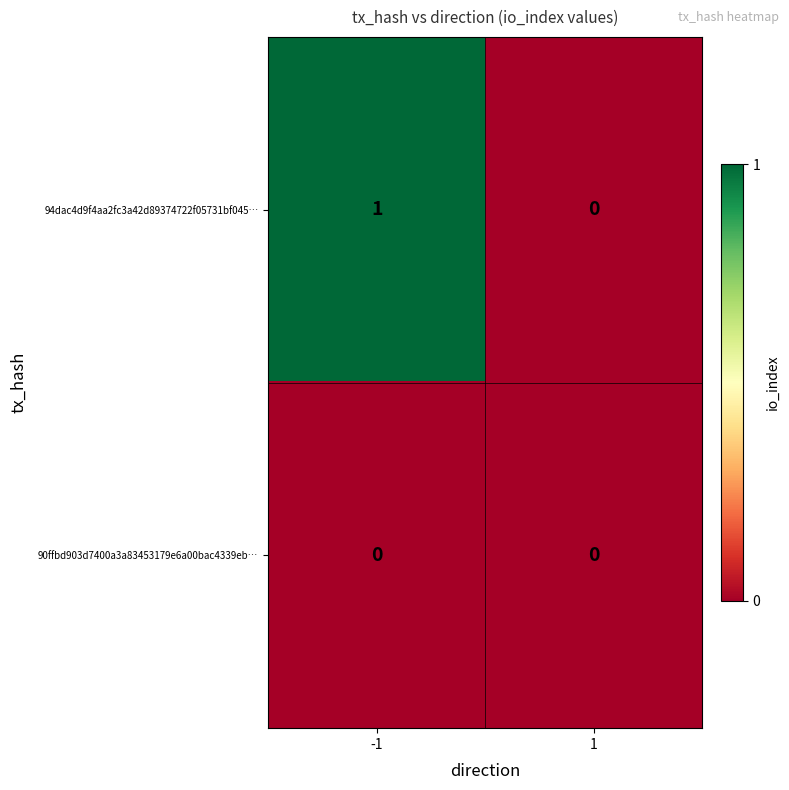

Rank the series at -1 from highest to lowest value.

94dac4d9f4aa2fc3a42d89374722f05731bf045…, 90ffbd903d7400a3a83453179e6a00bac4339eb…